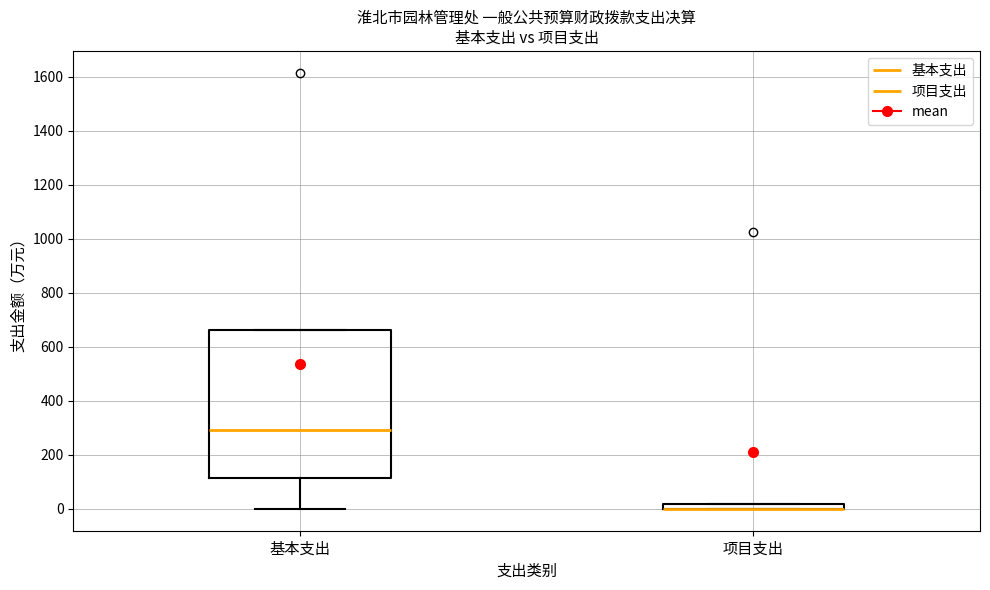

Comparing the boxes themselves (not the whiskers), which one is the tallest?

基本支出